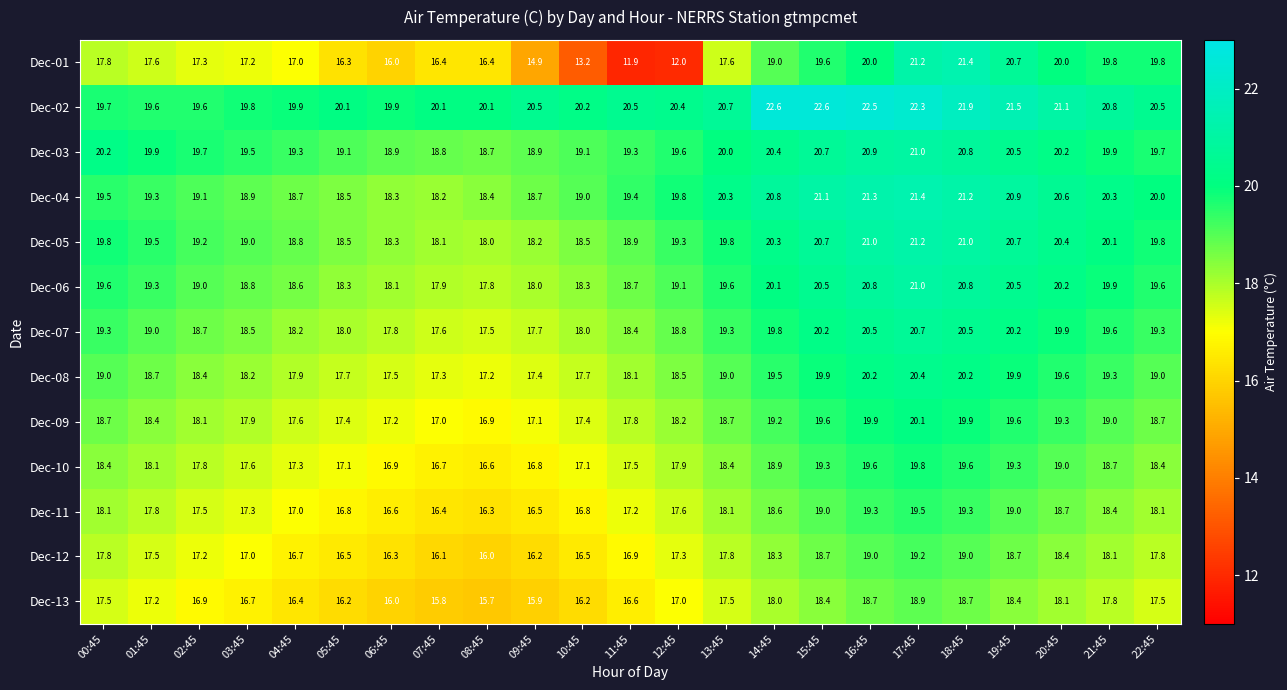

Rank the series at 09:45 from lowest to highest value.

Dec-01, Dec-13, Dec-12, Dec-11, Dec-10, Dec-09, Dec-08, Dec-07, Dec-06, Dec-05, Dec-04, Dec-03, Dec-02